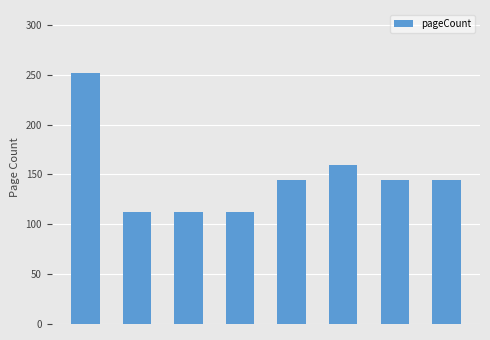

What is the sum of all values?

1180